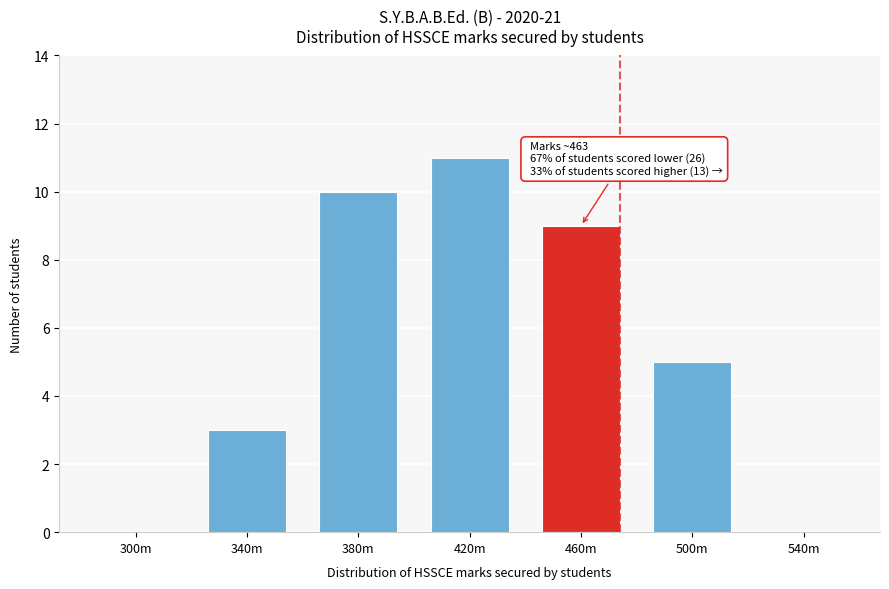

Reading left to right, what are all the values shown in this chart?

300m=0	340m=3	380m=10	420m=11	460m=9	500m=5	540m=0